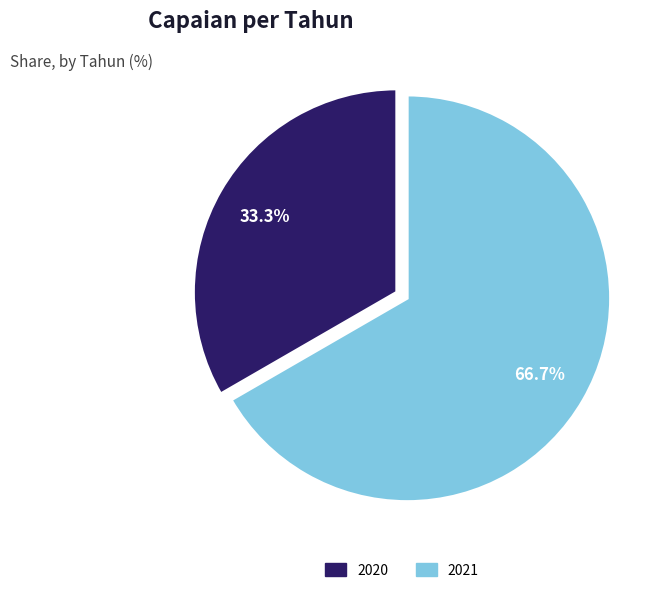

Approximately how many times larger is the value at 2021 compared to 2020?

2.0